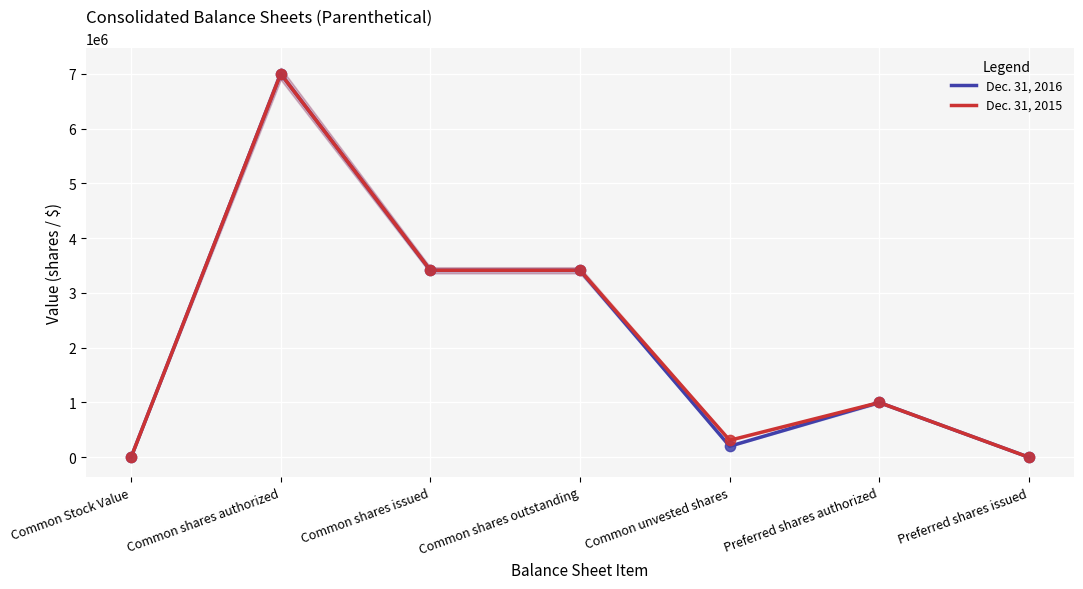

Which series contains the highest Y value?

Dec. 31, 2016